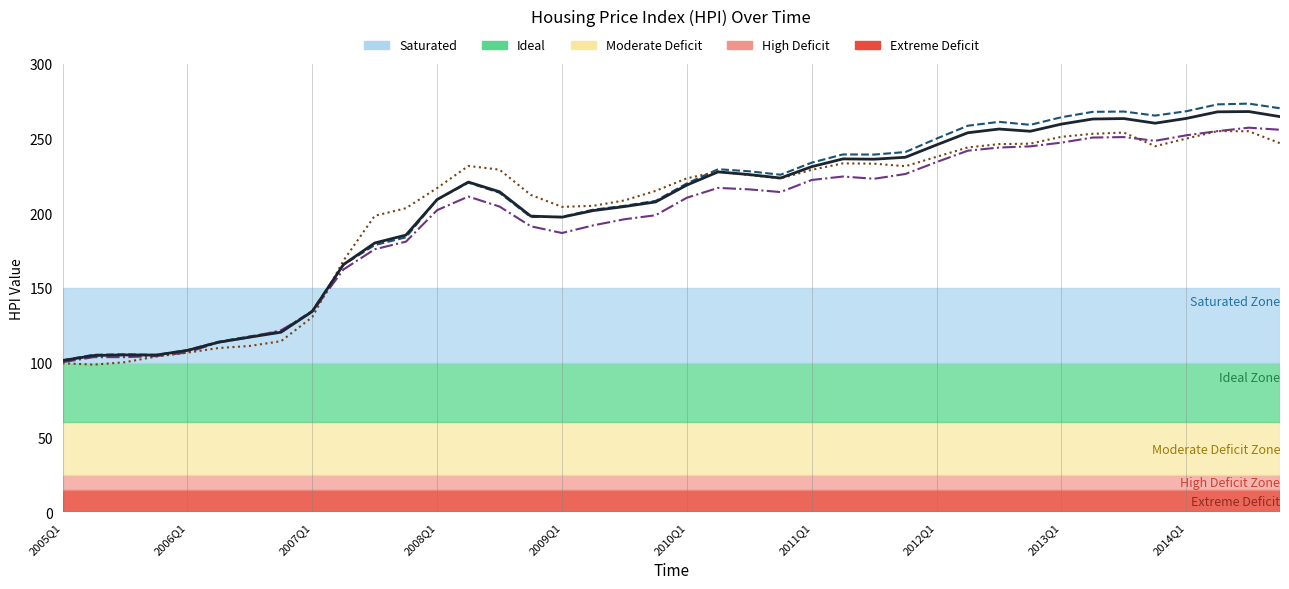

What is the greatest value displayed?

273.4